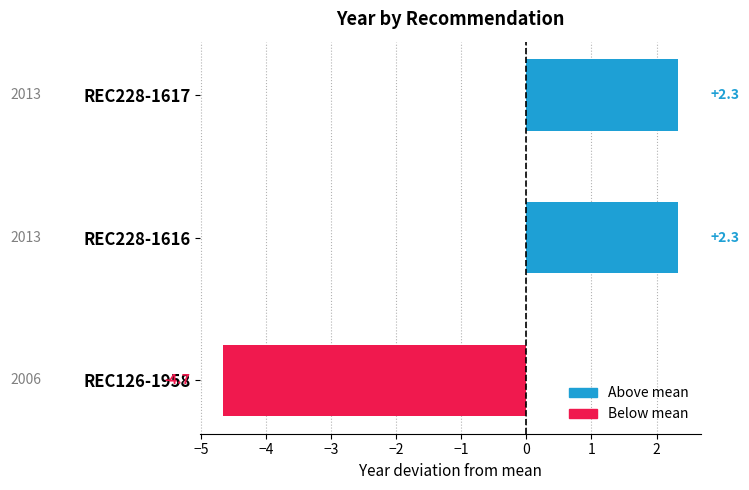

At which category does the chart reach its minimum across all series?

REC126-1958